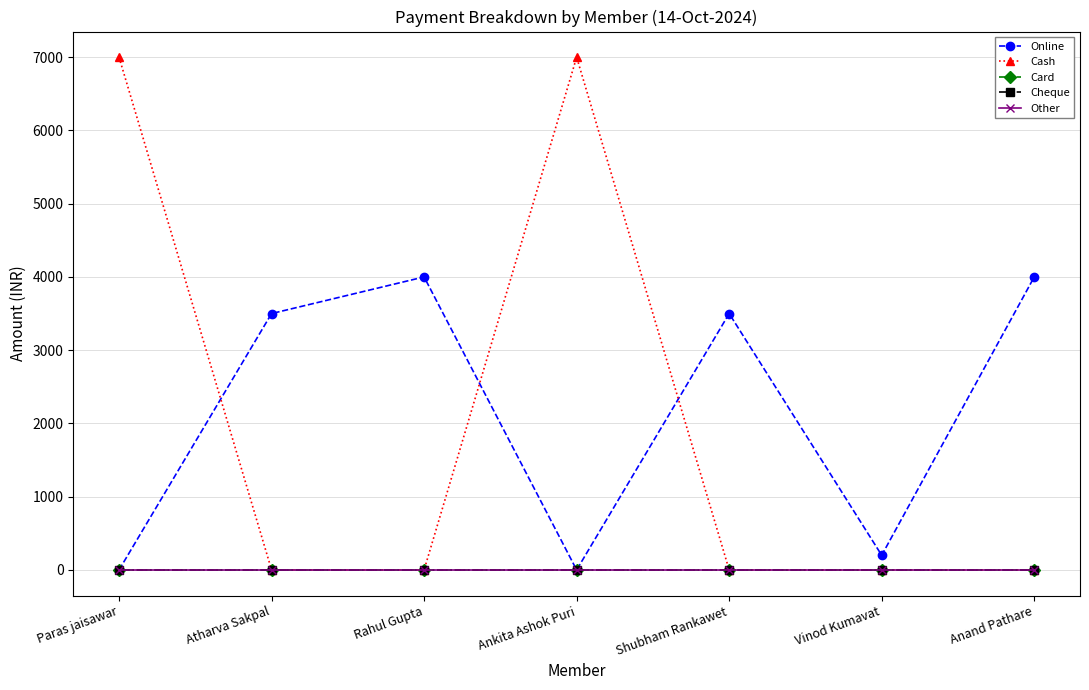

What is the label of the 4th point from the left?

Ankita Ashok Puri